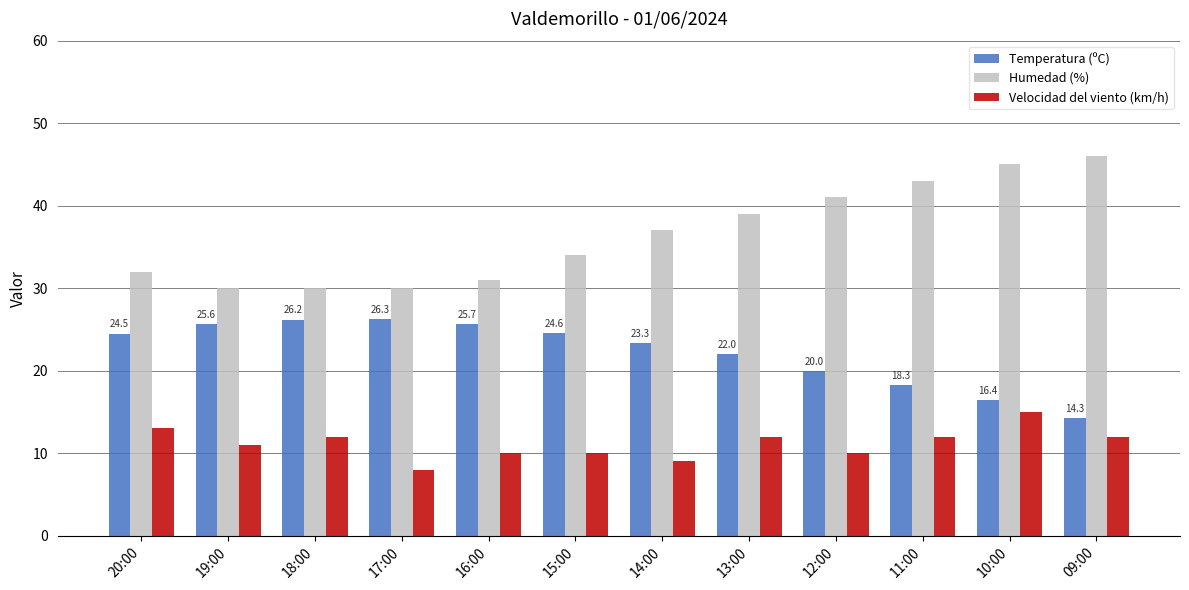

List the series in order of their overall mean, highest first.

Humedad (%), Temperatura (ºC), Velocidad del viento (km/h)